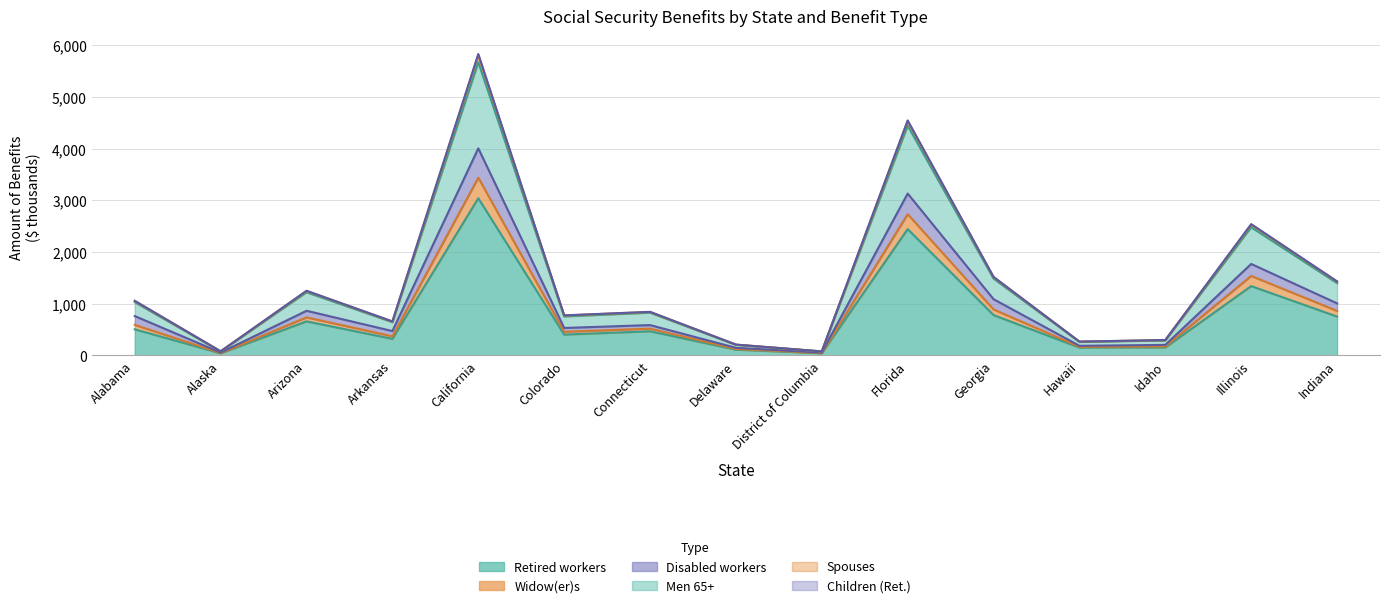

What is the label of the 4th point from the right?

Hawaii